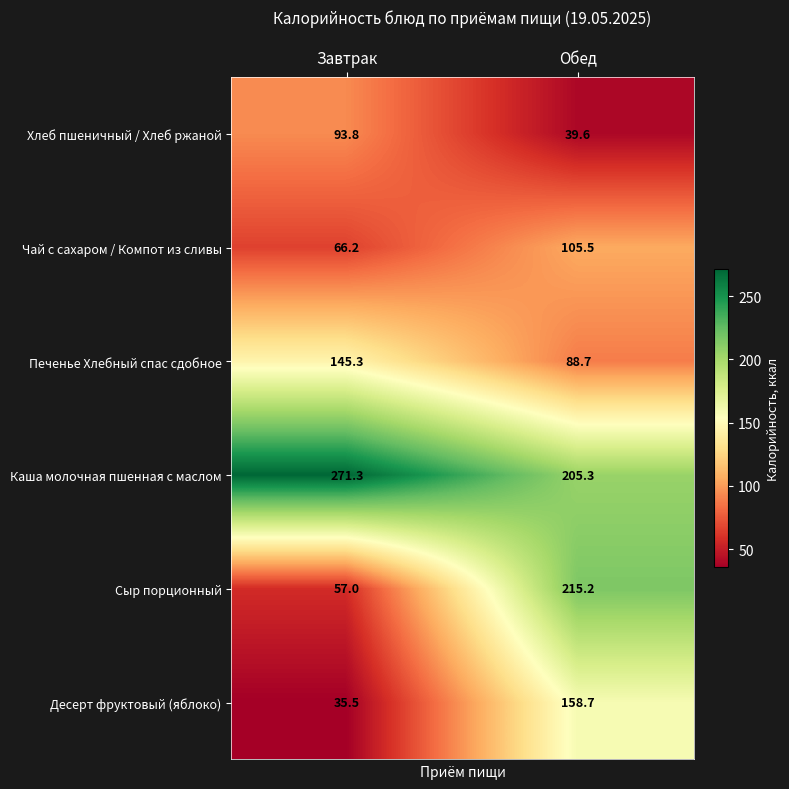

Reading left to right, transcribe all the data shown in this chart.

Хлеб пшеничный / Хлеб ржаной: Завтрак=93.8	Обед=39.6
Чай с сахаром / Компот из сливы: Завтрак=66.2	Обед=105.5
Печенье Хлебный спас сдобное: Завтрак=145.3	Обед=88.7
Каша молочная пшенная с маслом: Завтрак=271.3	Обед=205.3
Сыр порционный: Завтрак=57.0	Обед=215.2
Десерт фруктовый (яблоко): Завтрак=35.5	Обед=158.7